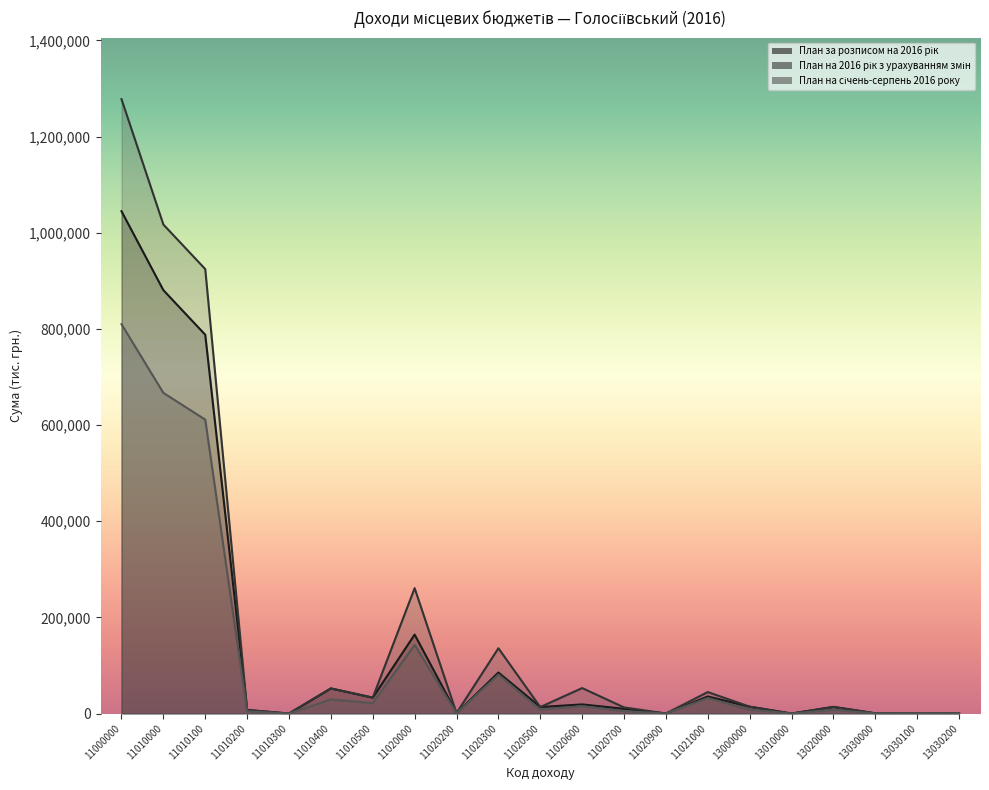

At which label is План на січень-серпень 2016 року closest to 404893?

11010100